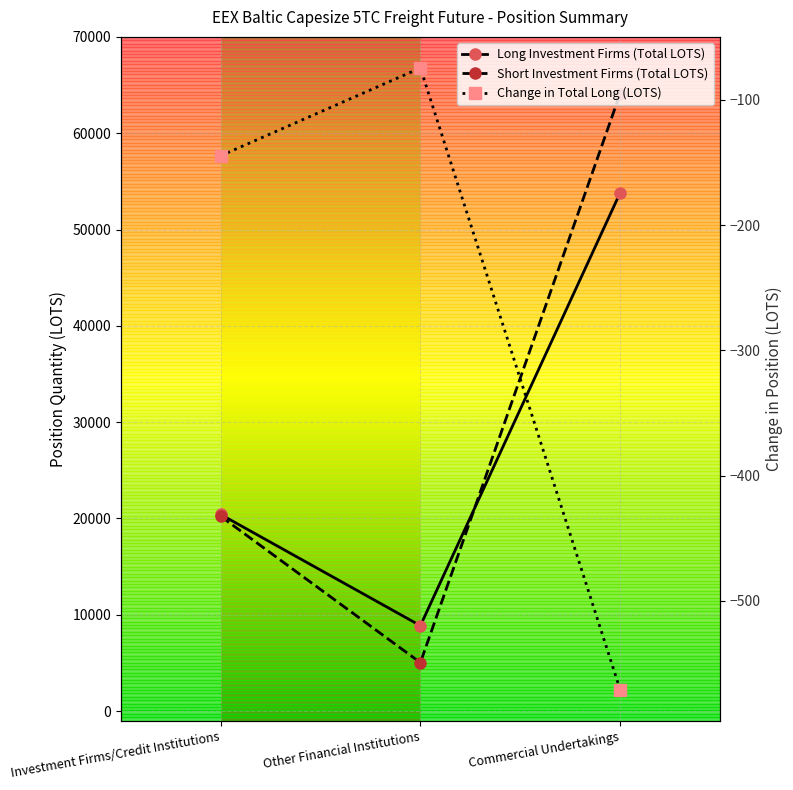

What is the sum of the Short Investment Firms (Total LOTS) values at Investment Firms/Credit Institutions and Other Financial Institutions?

25257.0